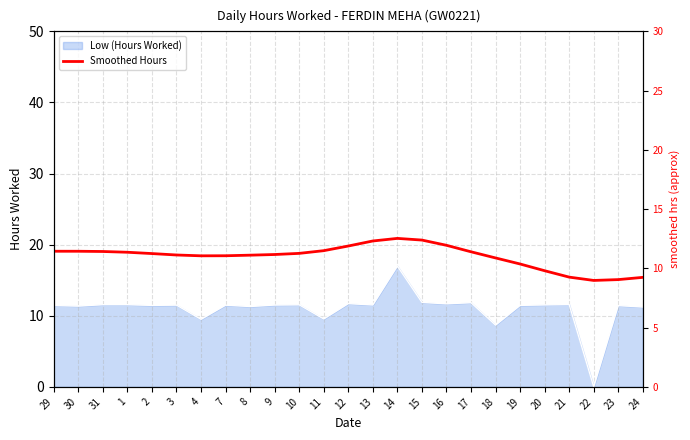

How many data points are above 11?

18